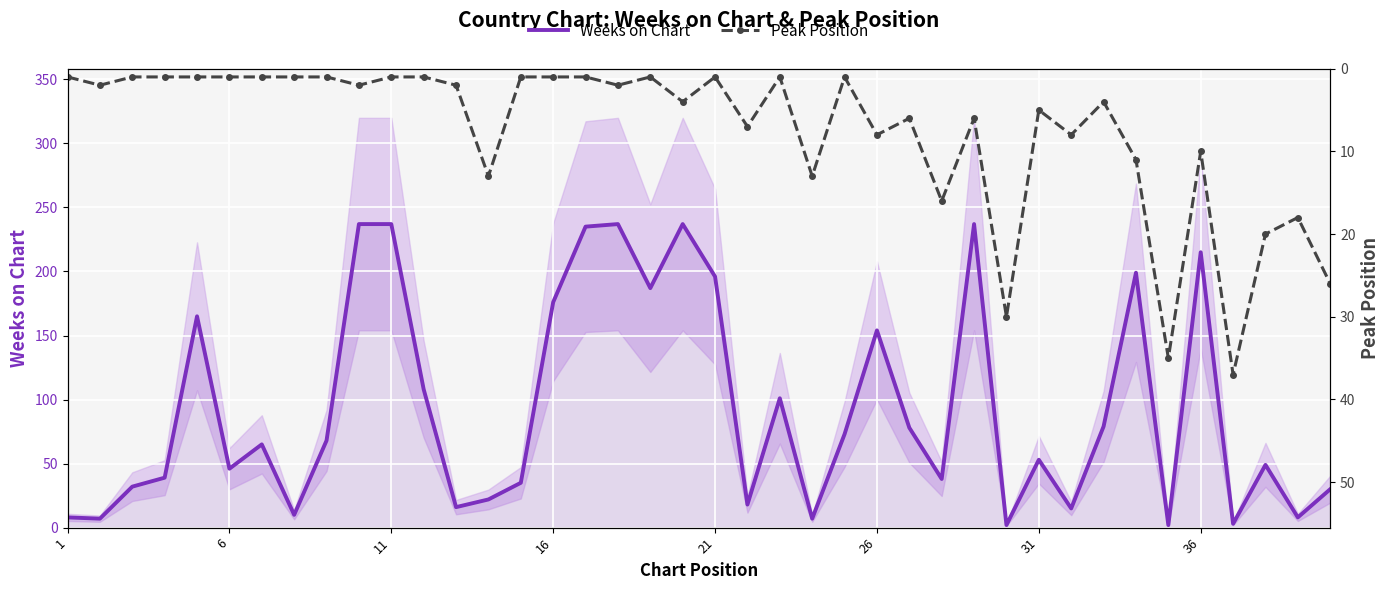

How many categories are shown in the chart?

40